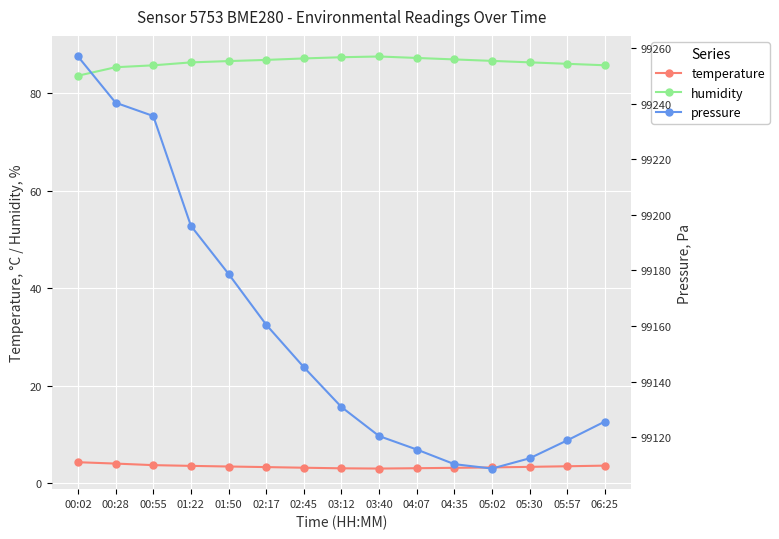

What is the label of the 5th point from the right?

04:35